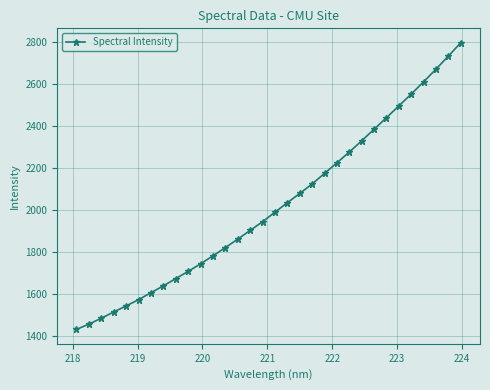

What is the average value?

2018.8